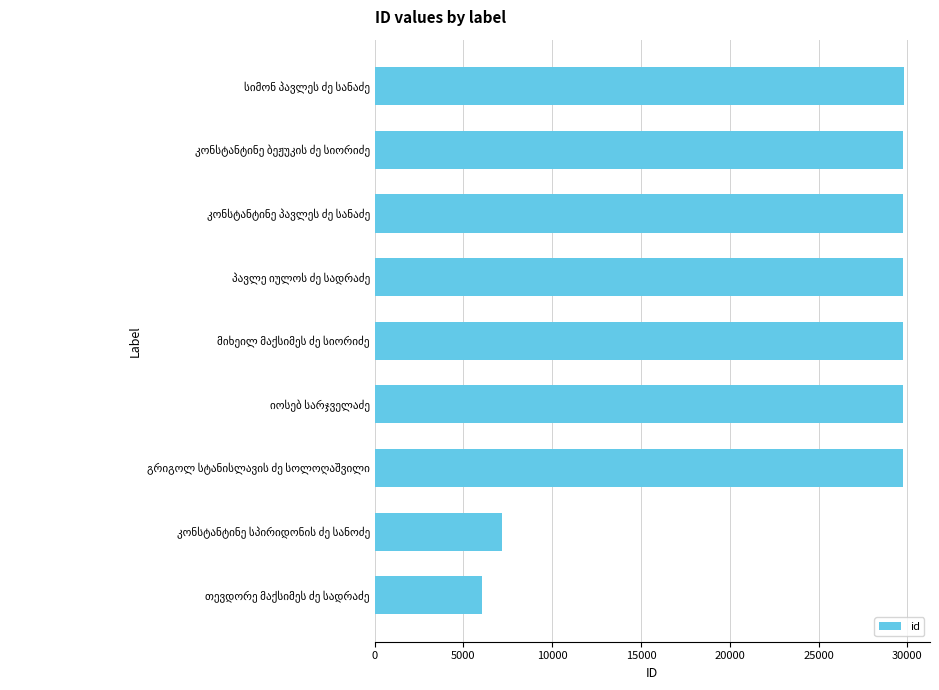

How many bars are there in total?

9